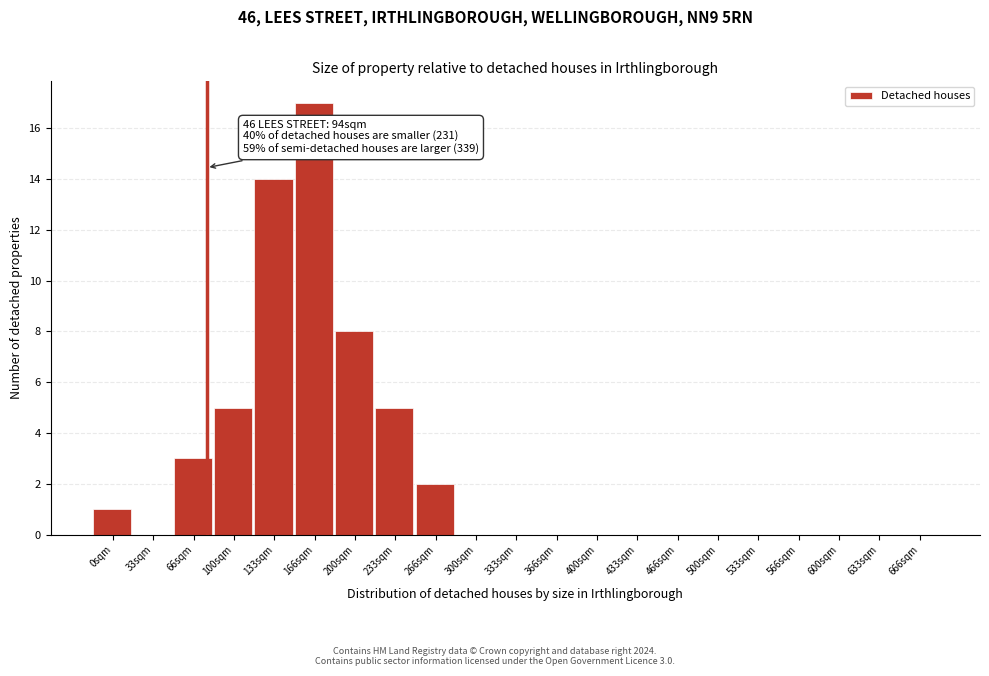

Reading left to right, transcribe all the data shown in this chart.

0sqm=1	33sqm=0	66sqm=3	100sqm=5	133sqm=14	166sqm=17	200sqm=8	233sqm=5	266sqm=2	300sqm=0	333sqm=0	366sqm=0	400sqm=0	433sqm=0	466sqm=0	500sqm=0	533sqm=0	566sqm=0	600sqm=0	633sqm=0	666sqm=0